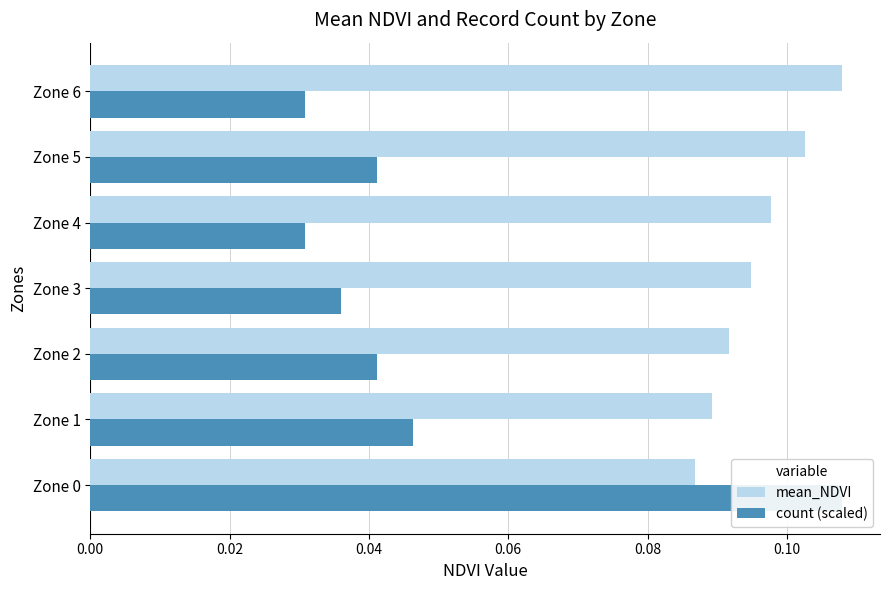

Count the number of categories in the chart.

7